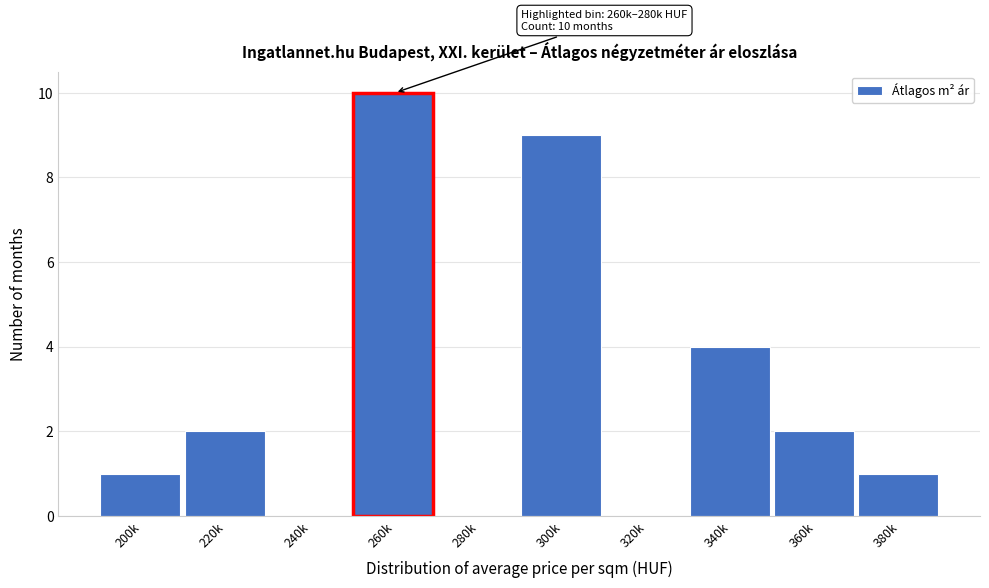

Reading left to right, list all the values displayed in this chart.

200k=1	220k=2	240k=0	260k=10	280k=0	300k=9	320k=0	340k=4	360k=2	380k=1